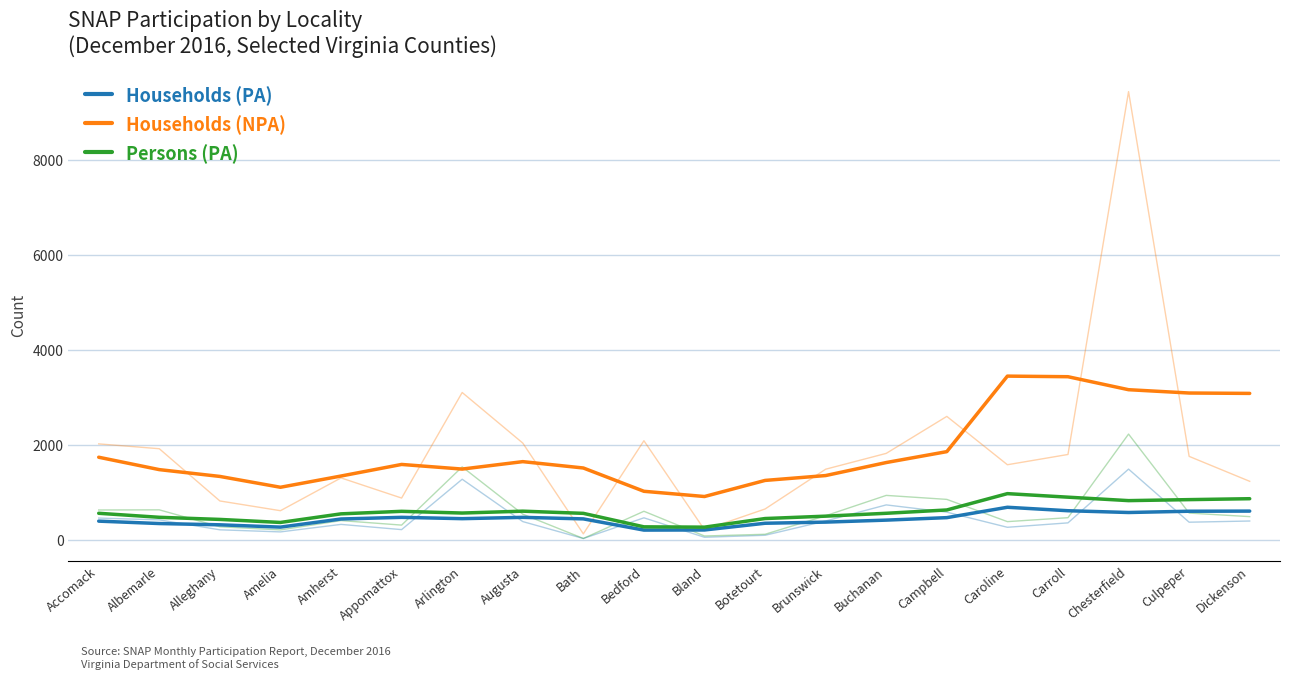

What is the difference between the Households (PA) values at Campbell and Bland?

259.4